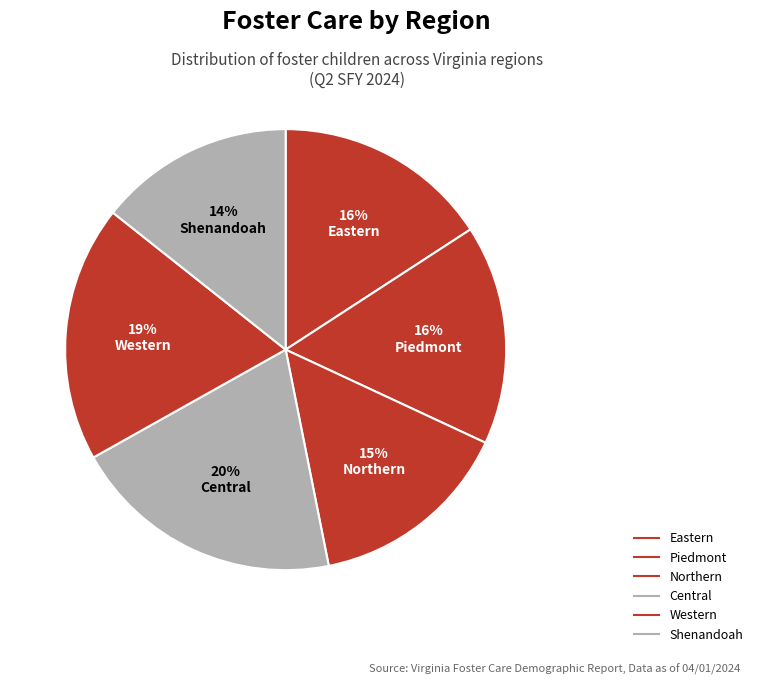

Does any single category account for the majority?

No